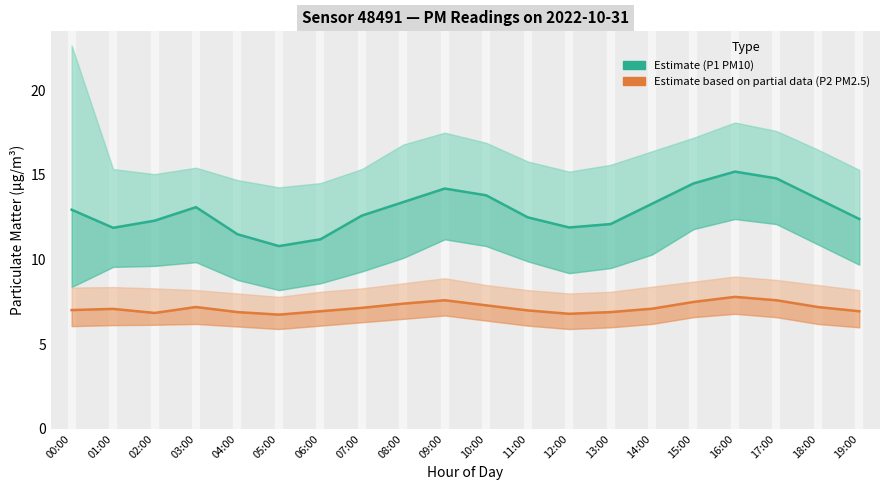

Reading right to left, list all the values displayed in this chart.

P1 (PM10) – Estimate: 19:00=12.4	18:00=13.6	17:00=14.8	16:00=15.2	15:00=14.5	14:00=13.3	13:00=12.1	12:00=11.9	11:00=12.5	10:00=13.8	09:00=14.2	08:00=13.4	07:00=12.6	06:00=11.2	05:00=10.8	04:00=11.5	03:00=13.1	02:00=12.3	01:00=11.9	00:00=12.9
P2 (PM2.5) – Estimate based on partial data: 19:00=7.0	18:00=7.2	17:00=7.6	16:00=7.8	15:00=7.5	14:00=7.1	13:00=6.9	12:00=6.8	11:00=7.0	10:00=7.3	09:00=7.6	08:00=7.4	07:00=7.2	06:00=7.0	05:00=6.8	04:00=6.9	03:00=7.2	02:00=6.8	01:00=7.1	00:00=7.0